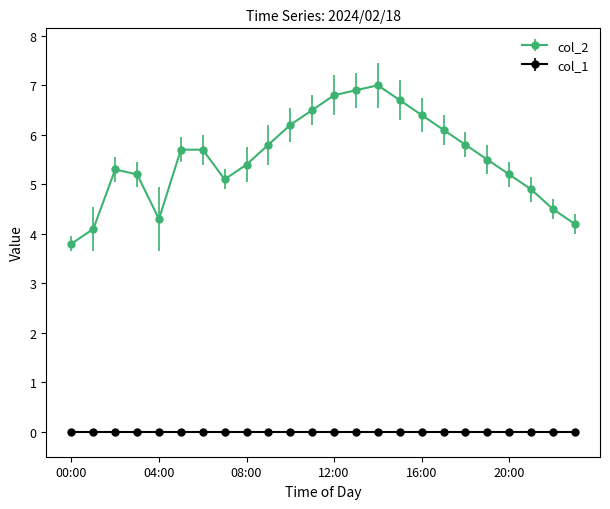

Count the number of data series in this chart.

2